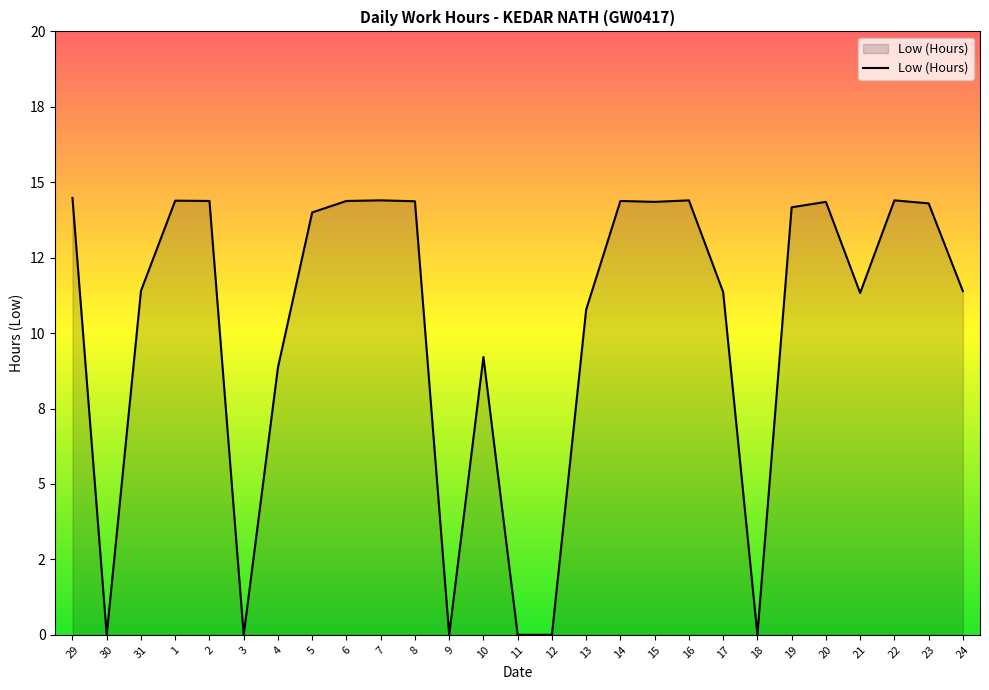

Which category has the lowest value across all series?

30